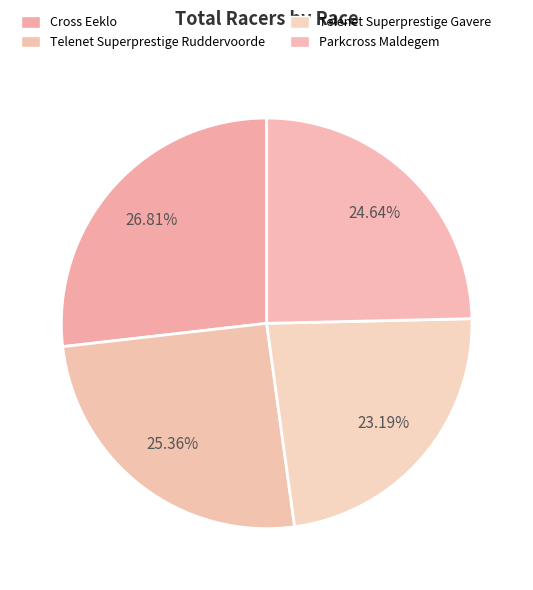

Which slice is the largest?

Cross Eeklo